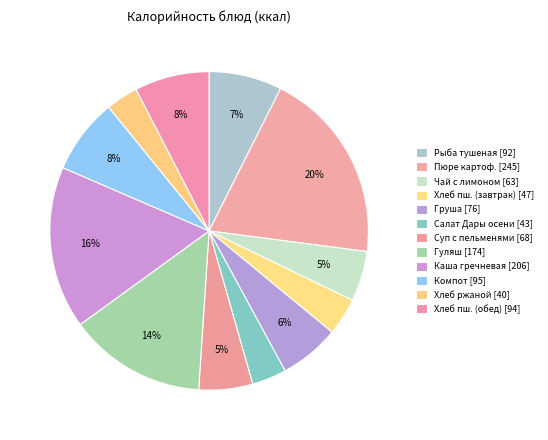

Is there a majority slice in this chart?

No